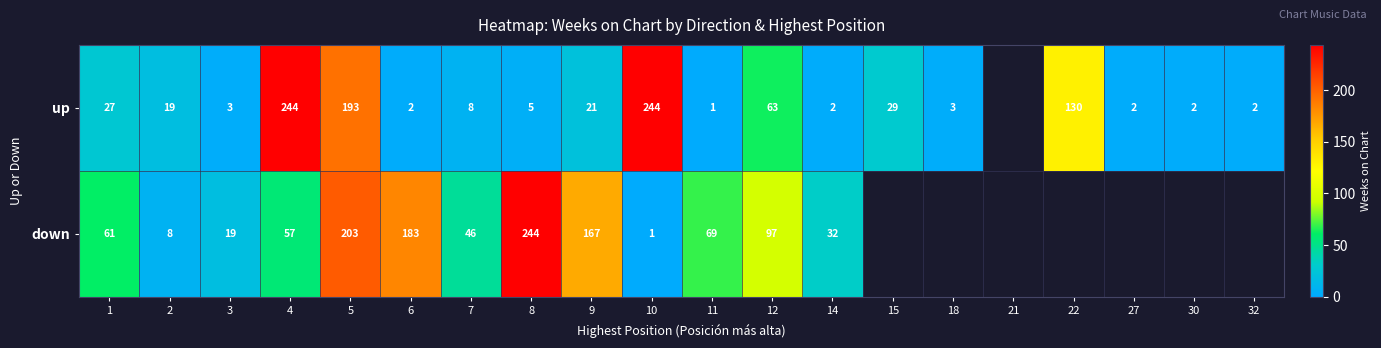

What is the difference between the highest and lowest values at 7?

38